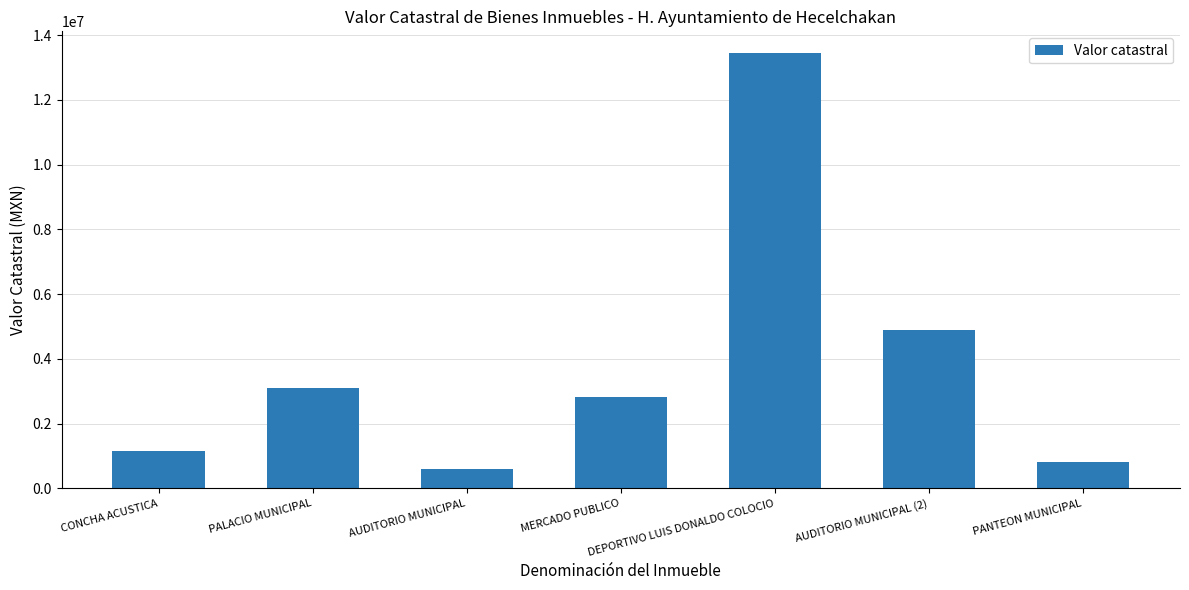

Rank the categories by value from lowest to highest.

AUDITORIO MUNICIPAL, PANTEON MUNICIPAL, CONCHA ACUSTICA, MERCADO PUBLICO, PALACIO MUNICIPAL, AUDITORIO MUNICIPAL (2), DEPORTIVO LUIS DONALDO COLOCIO